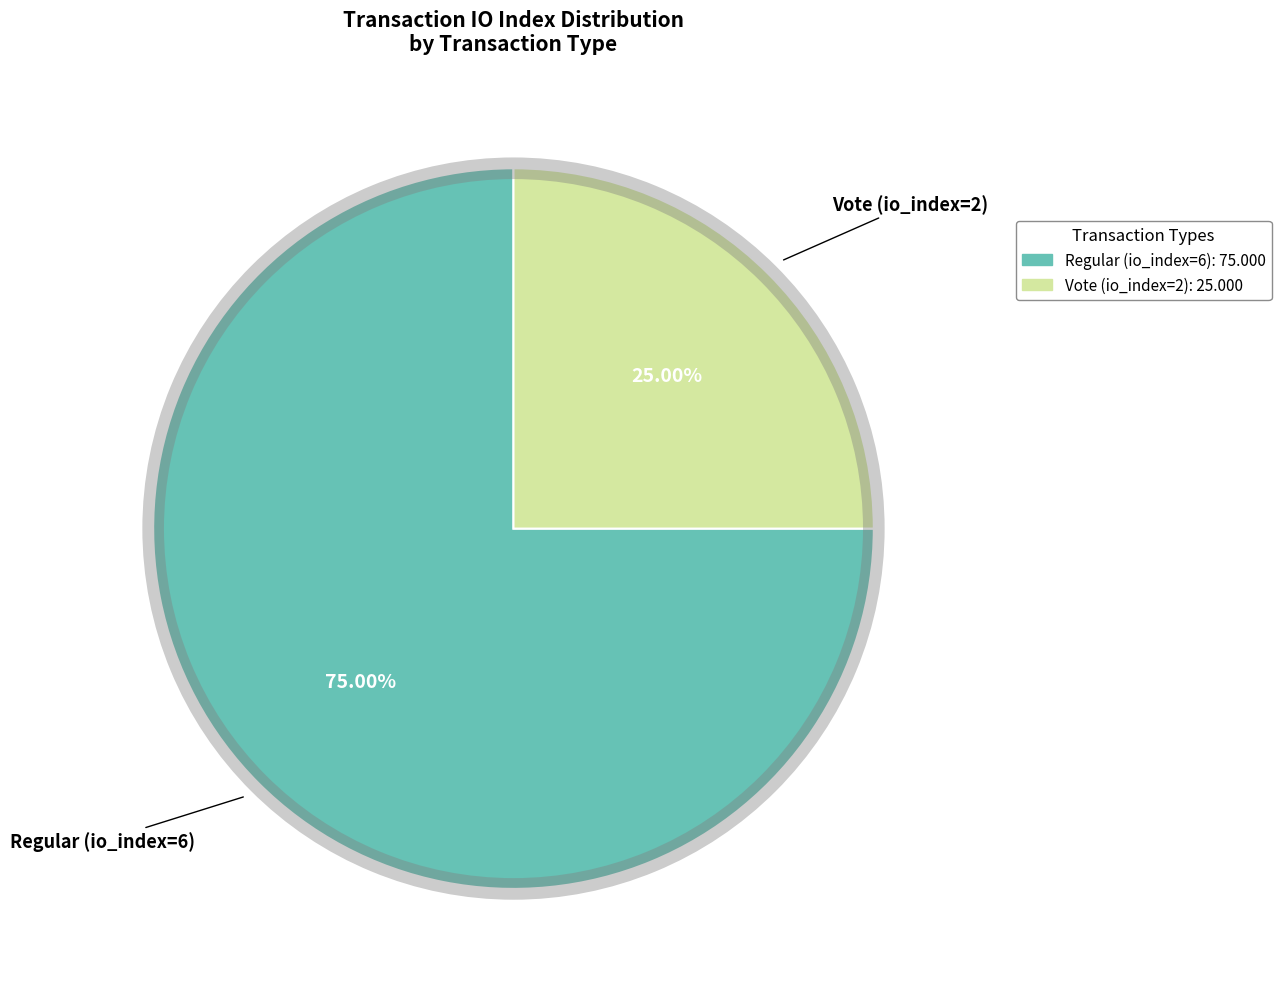

To the nearest percent, what portion does Regular (io_index=6) represent?

75%